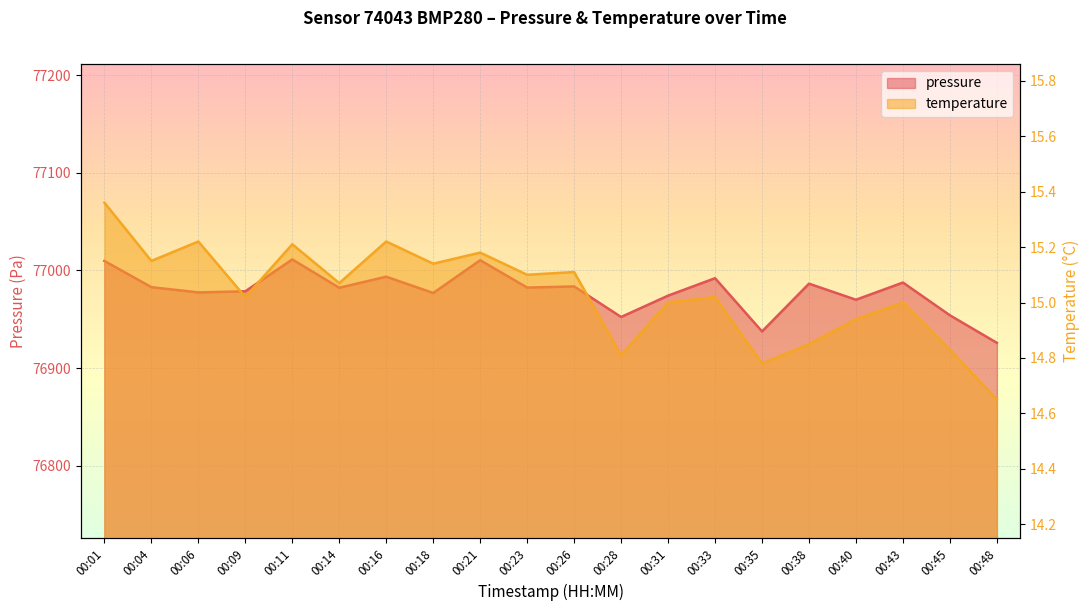

At which category does the chart reach its peak across all series?

00:11